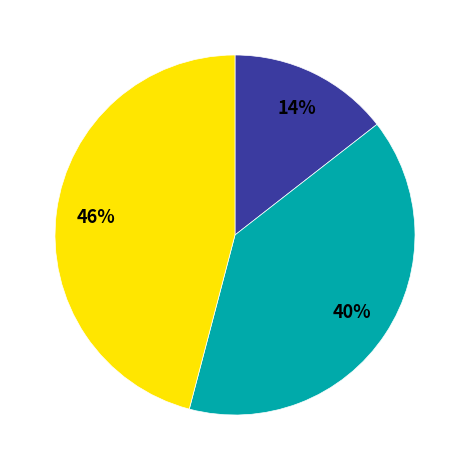

How many slices are in this pie chart?

3